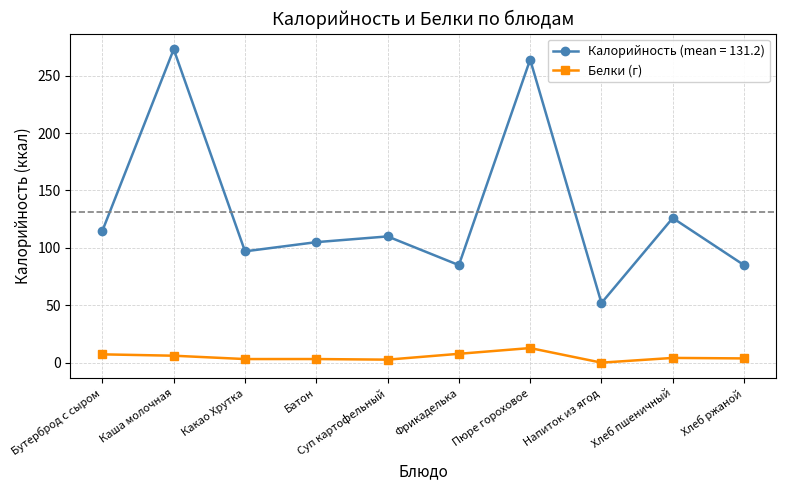

In Калорийность (mean = 131.2), how many points are lower than both neighbors (excluding endpoints)?

3